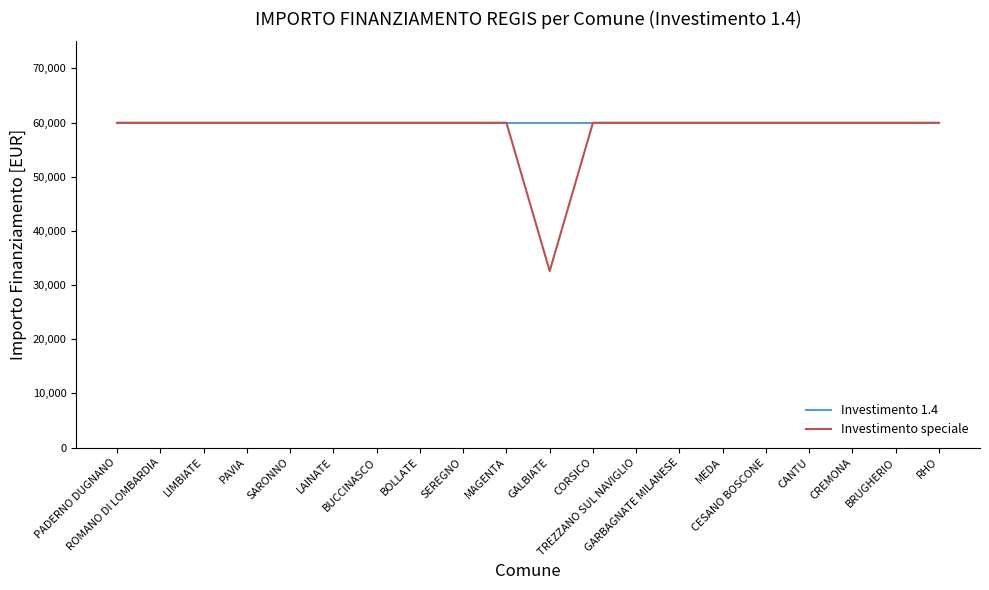

What is the minimum value for Investimento 1.4?

59966